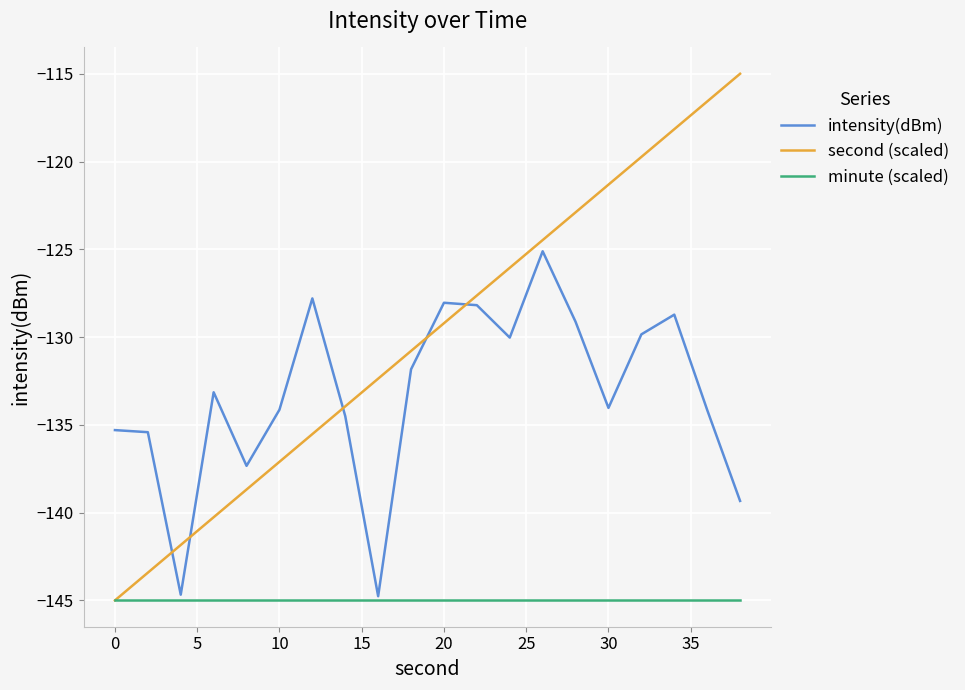

What is the highest value of the second (scaled) series?

-115.0